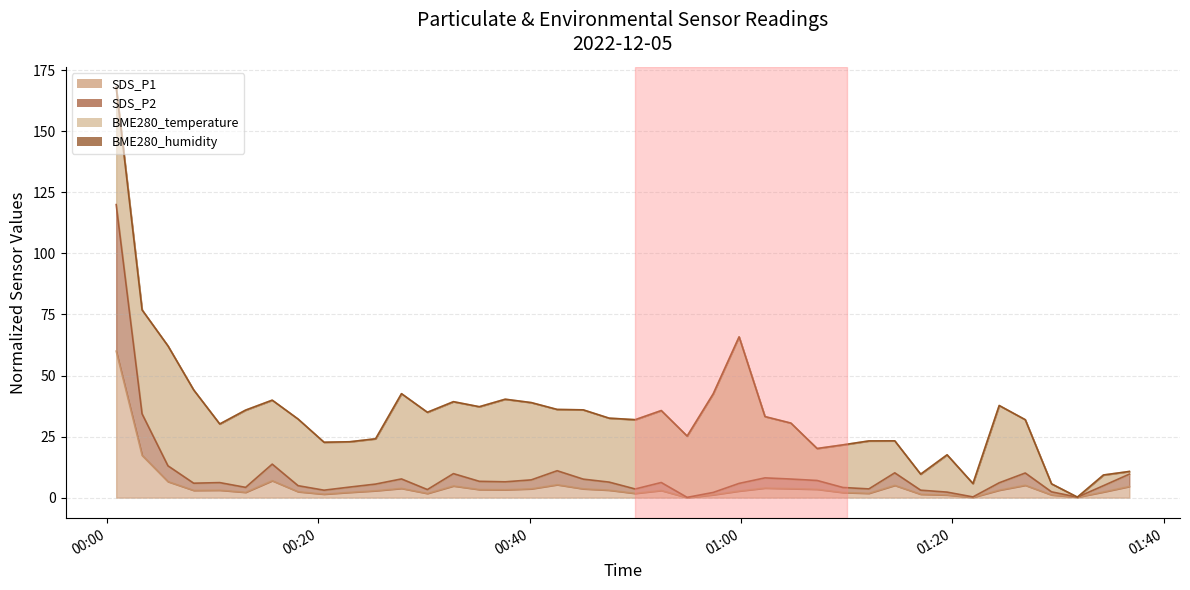

True or false: SDS_P2 and SDS_P1 intersect in this chart.

False